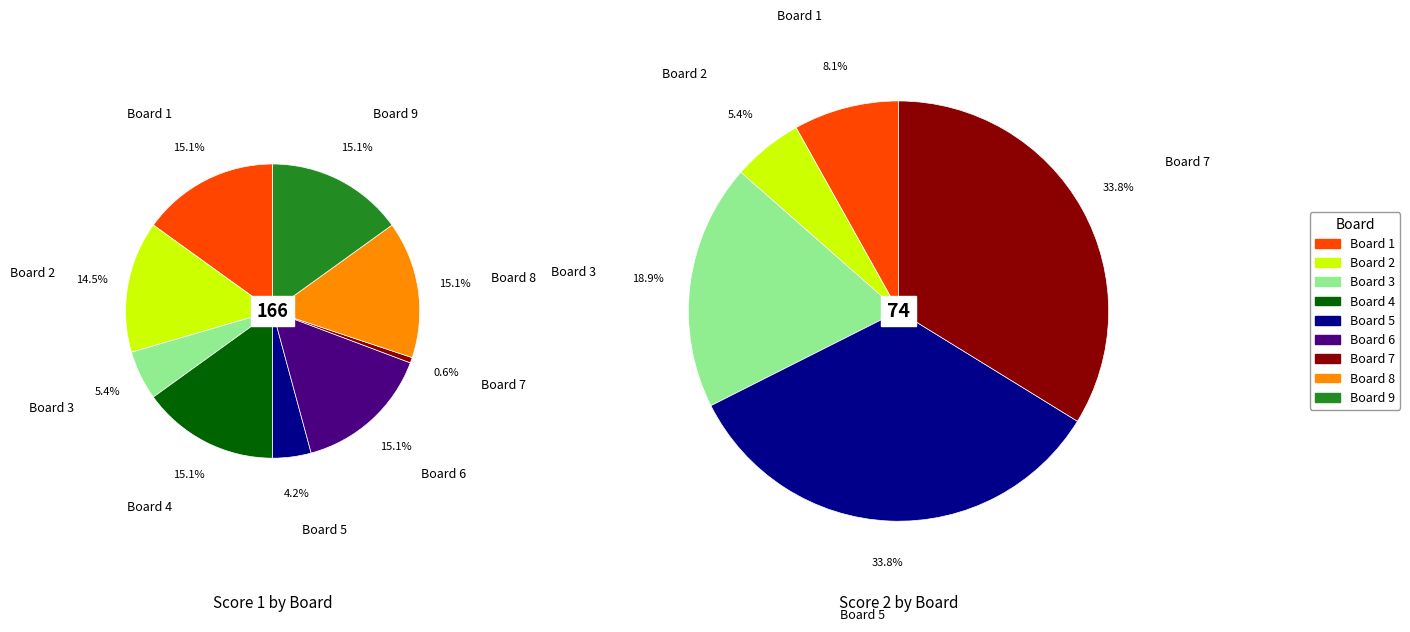

Combined, what portion of the pie is Board 2 and Board 8?

29.5%